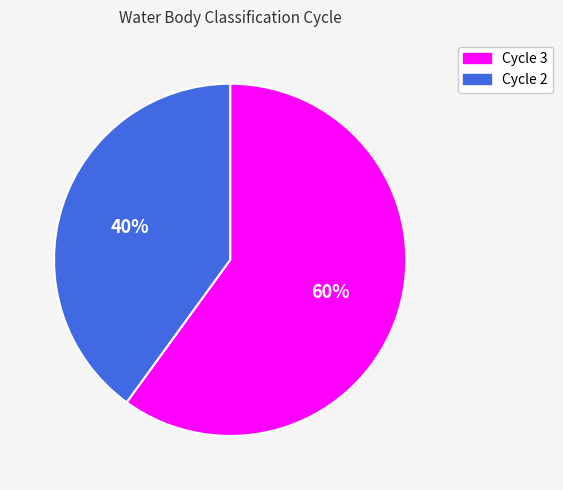

Combined, do Cycle 3 and Cycle 2 account for over 50%?

Yes